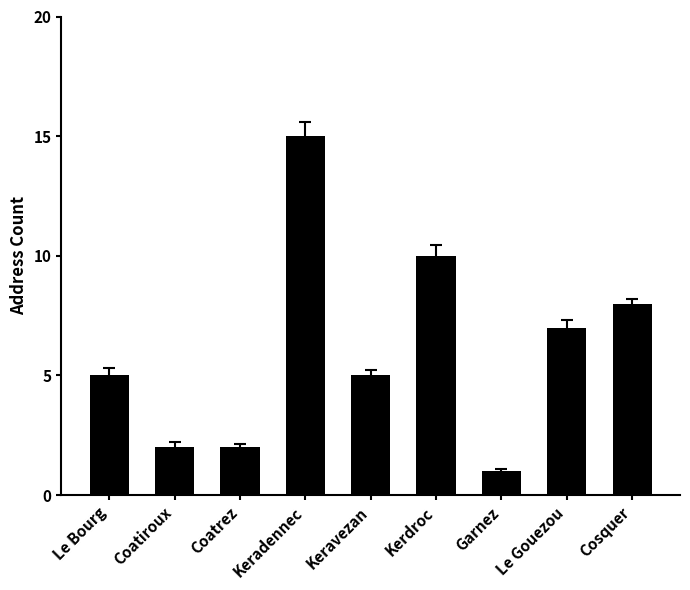

What is the value of the 6th bar from the left?

10